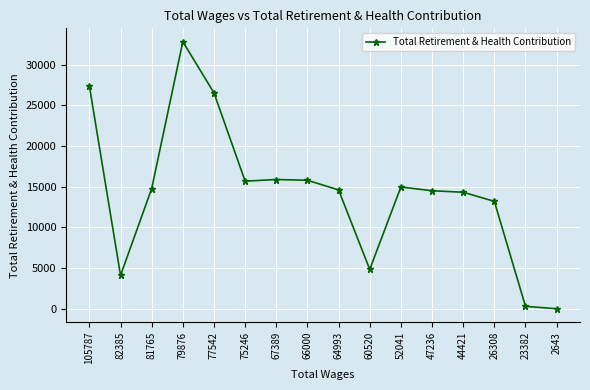

True or false: the data shows 15682 at 75246.

True